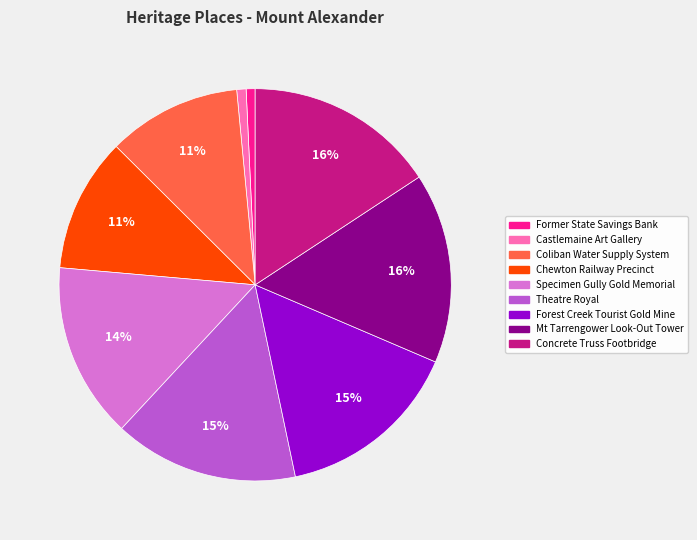

To the nearest percent, what is the difference between the largest and smallest slice percentages?

15%